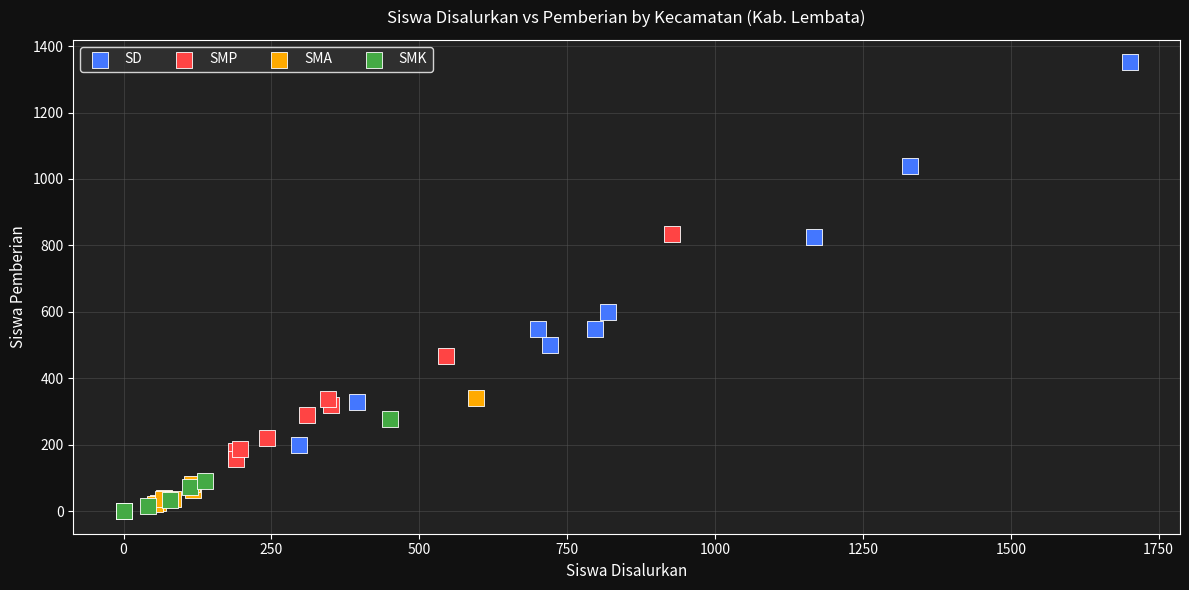

Which series reaches the maximum Y coordinate?

SD